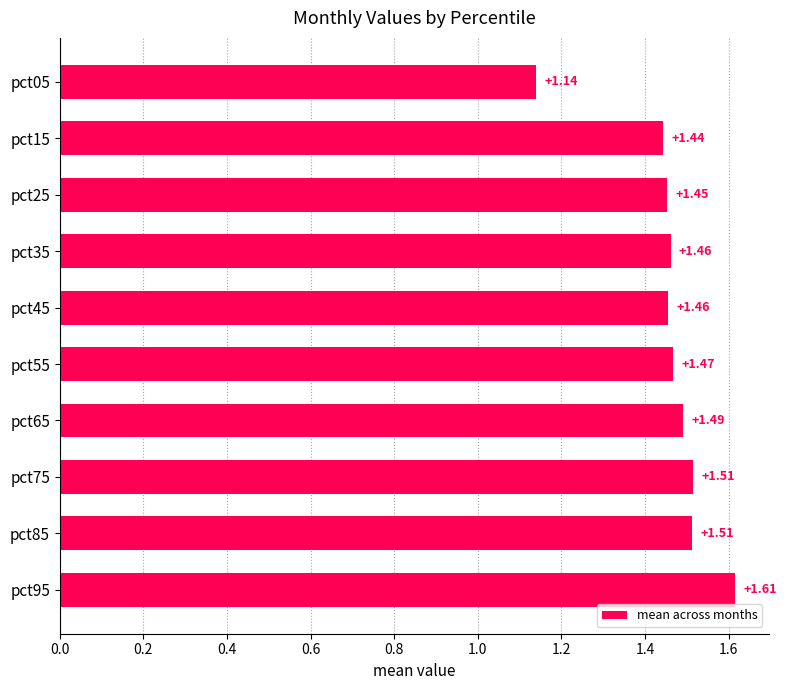

Which has a higher value, pct75 or pct55?

pct75